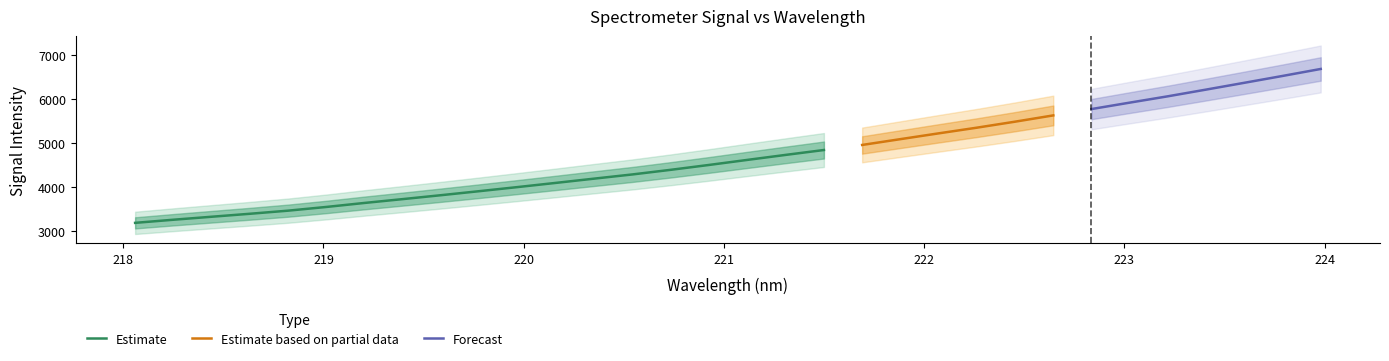

True or false: y has more than 0 points higher than both neighbors.

False